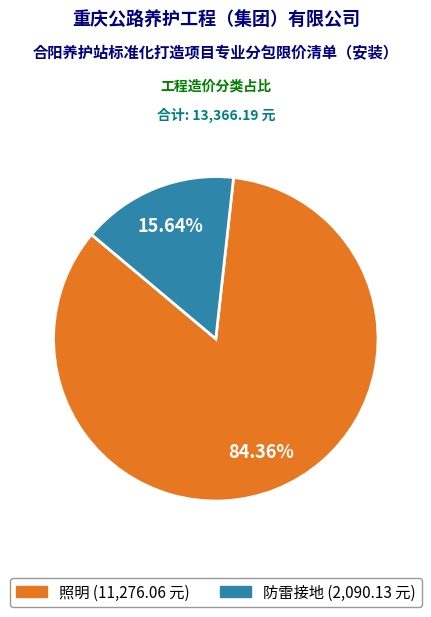

Count the number of slices in the pie.

2